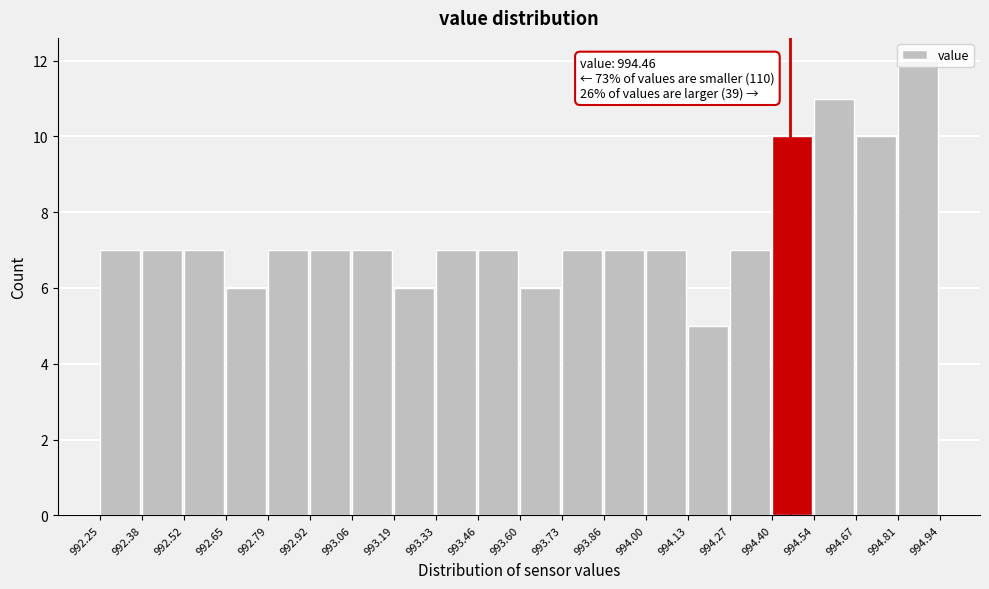

Which range on the x-axis has the tallest bar?

994.81 to 994.94